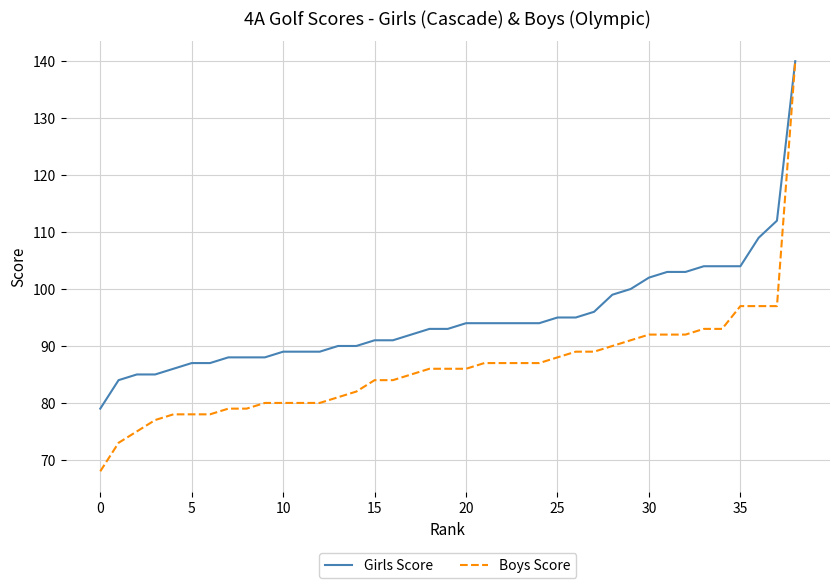

How many lines are shown in the chart?

2